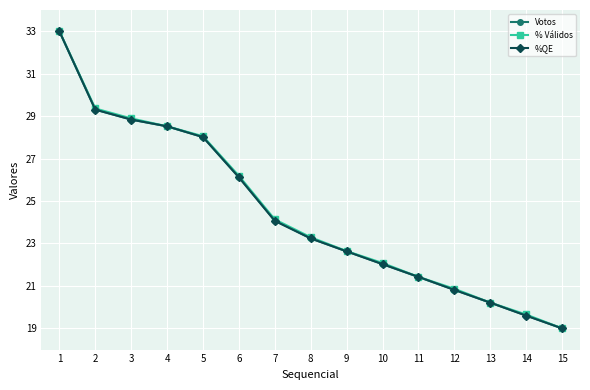

Between 8 and 9, which series saw the biggest shift?

% Válidos